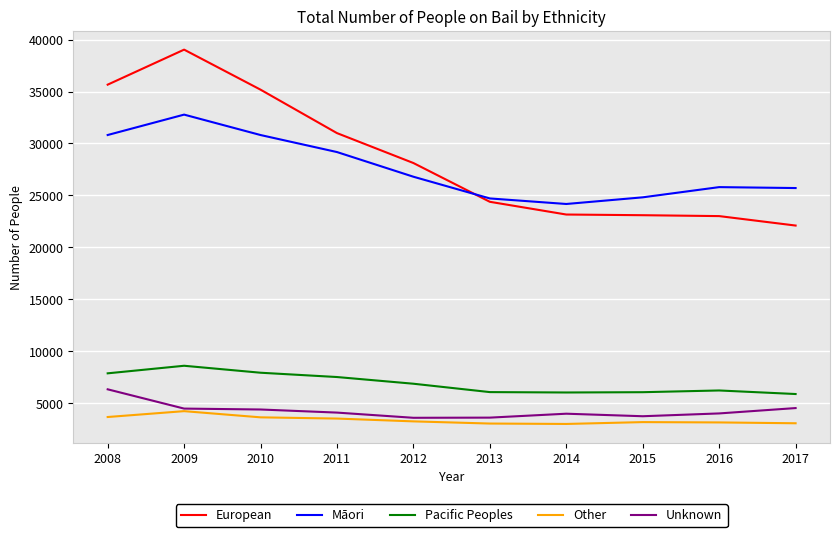

True or false: Pacific Peoples and Māori intersect in this chart.

False